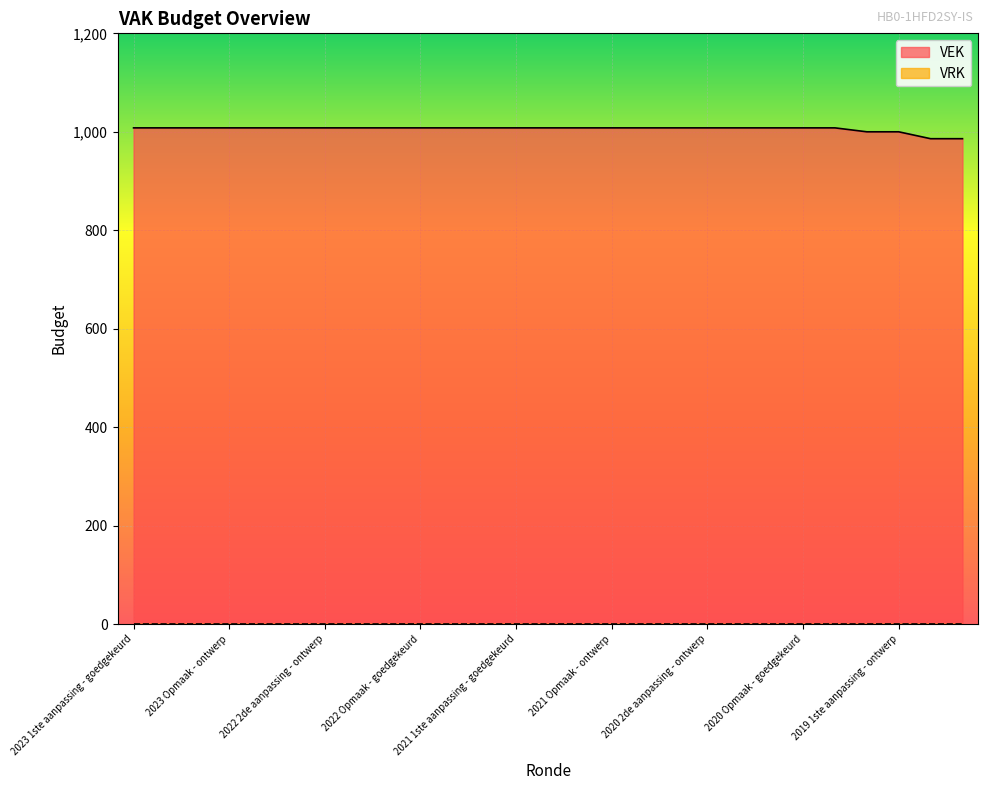

List the labels in order of value, largest first.

2023 1ste aanpassing - goedgekeurd, 2023 1ste aanpassing - ontwerp, 2023 Opmaak - goedgekeurd, 2023 Opmaak - ontwerp, 2022 uitvoering, 2022 2de aanpassing - goedgekeurd, 2022 2de aanpassing - ontwerp, 2022 1ste aanpassing - goedgekeurd, 2022 1ste aanpassing - ontwerp, 2022 Opmaak - goedgekeurd, 2022 Opmaak - ontwerp, 2021 uitvoering, 2021 1ste aanpassing - goedgekeurd, 2021 1ste aanpassing - ontwerp, 2021 Opmaak - goedgekeurd, 2021 Opmaak - ontwerp, 2020 uitvoering, 2020 2de aanpassing - goedgekeurd, 2020 2de aanpassing - ontwerp, 2020 1ste aanpassing - goedgekeurd, 2020 1ste aanpassing - ontwerp, 2020 Opmaak - goedgekeurd, 2020 Opmaak - ontwerp, 2019 1ste aanpassing - goedgekeurd, 2019 1ste aanpassing - ontwerp, 2019 opmaak - goedgekeurd, 2019 opmaak - ontwerp